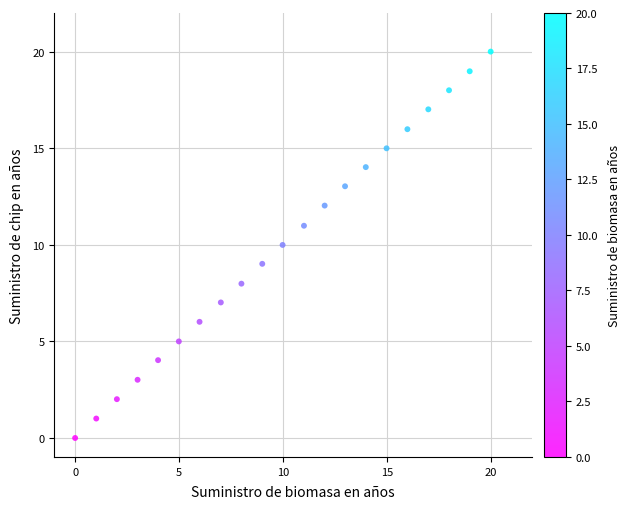

What is the range of X values (max minus min)?

20.0